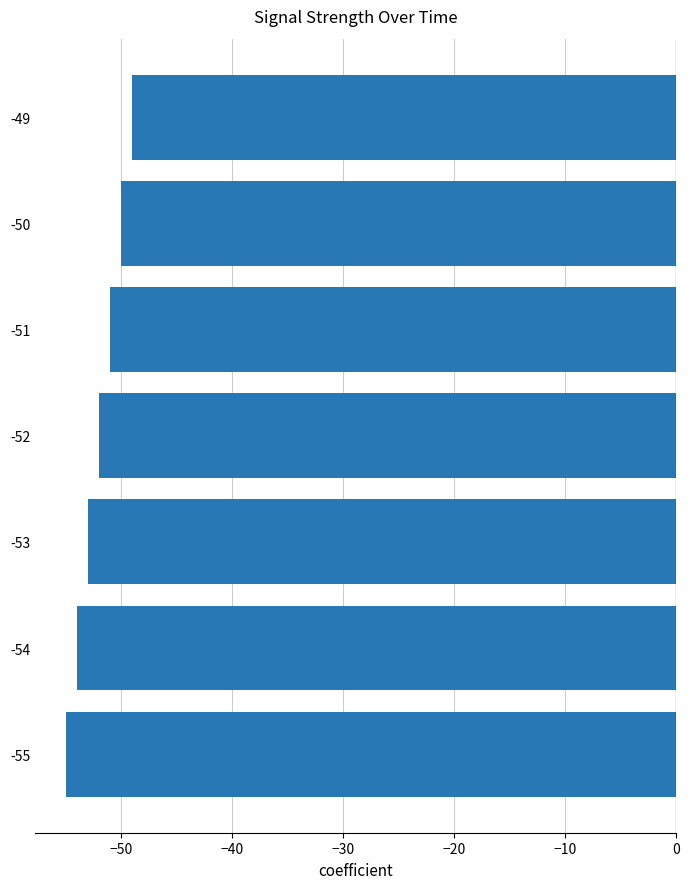

List the labels in order of value, largest first.

-49, -50, -51, -52, -53, -54, -55